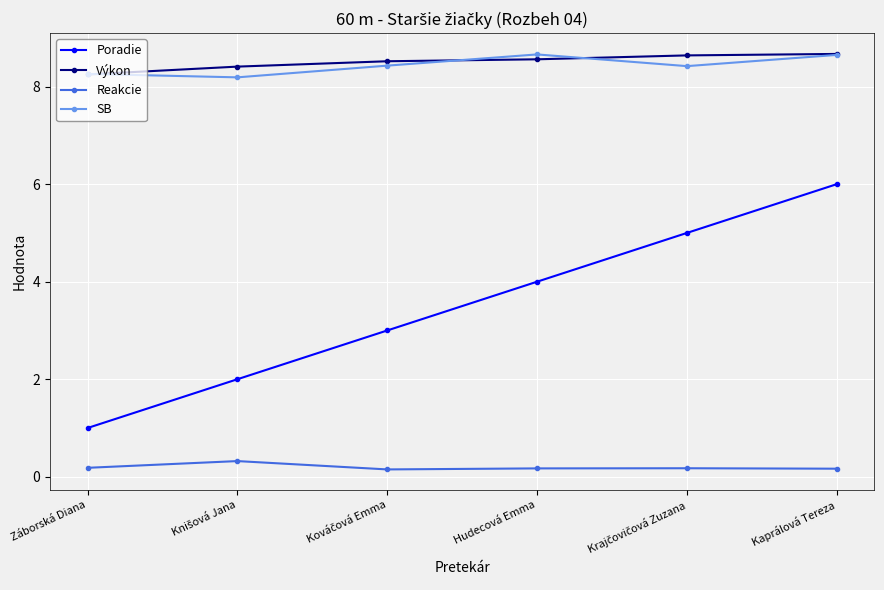

True or false: SB has a value of 15.2 at Hudecová Emma.

False